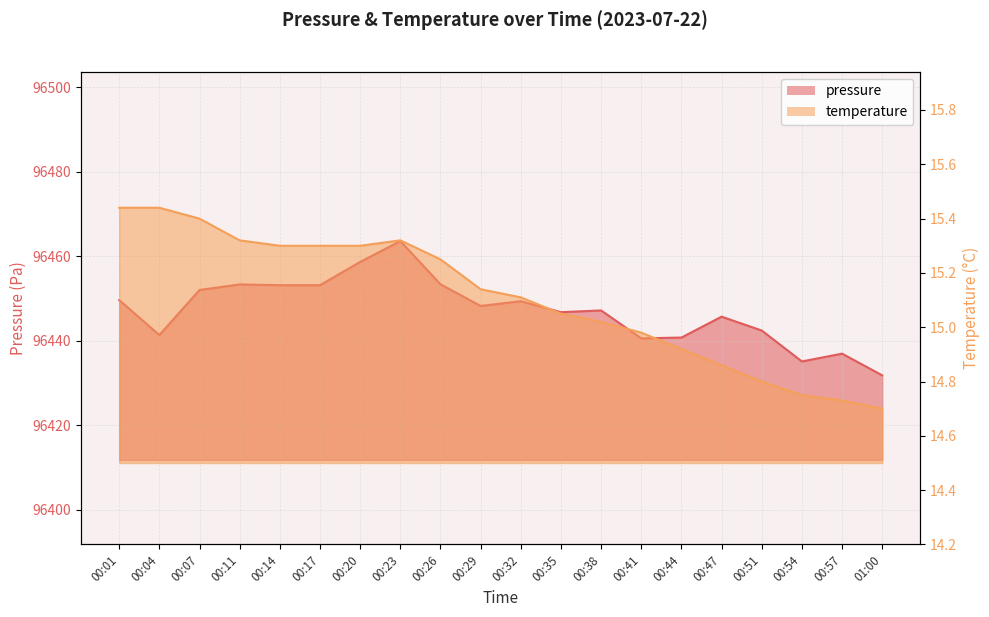

What is the value of the temperature point at the 19th from the left?

14.7